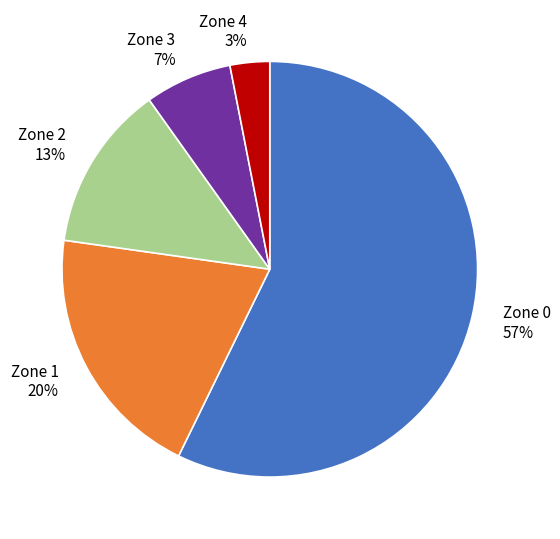

What percentage is the Zone 3 slice, to the nearest percent?

7%